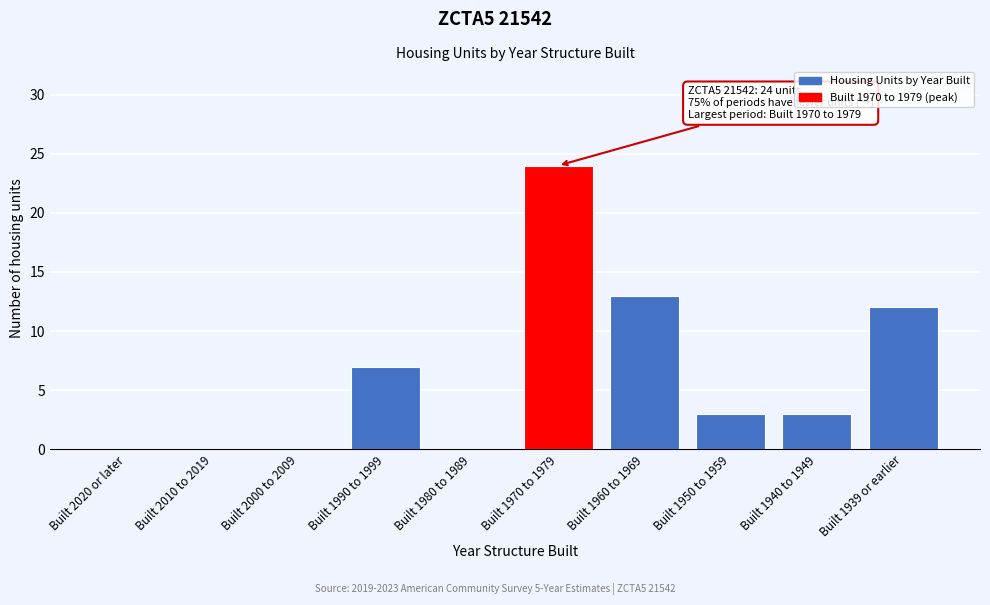

Between Built 1940 to 1949 and Built 1970 to 1979, which is larger?

Built 1970 to 1979